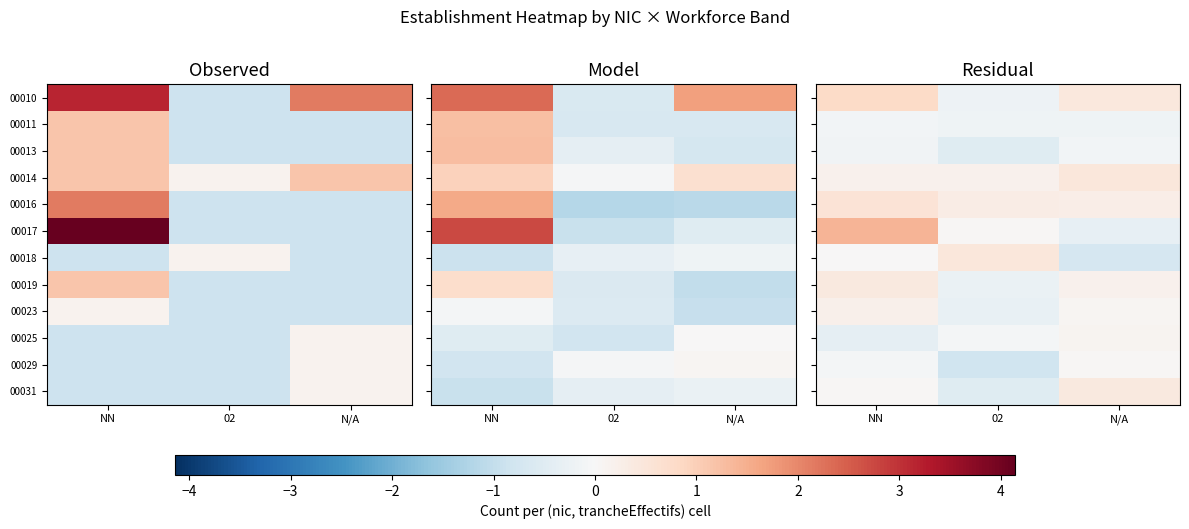

Count the number of data series in this chart.

12